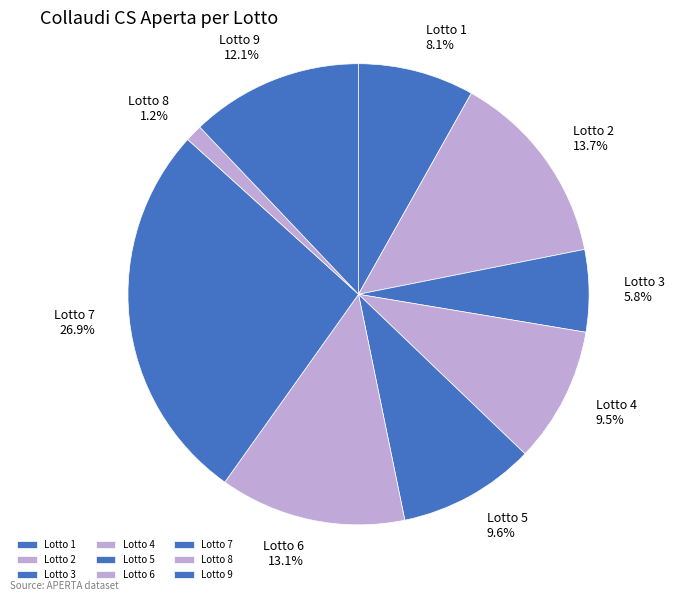

The Lotto 5 slice represents 10% of the pie. True or false?

True